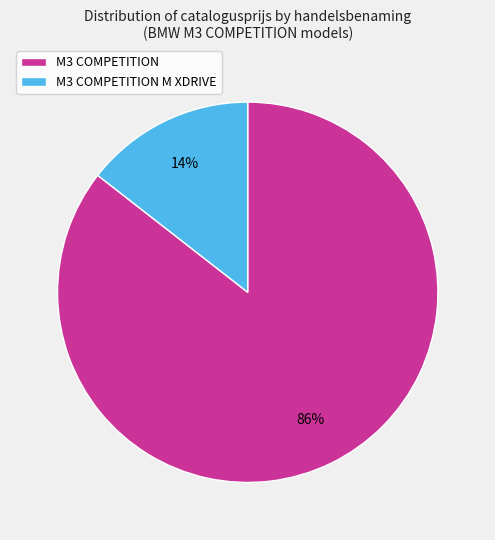

How many segments does this pie chart have?

2